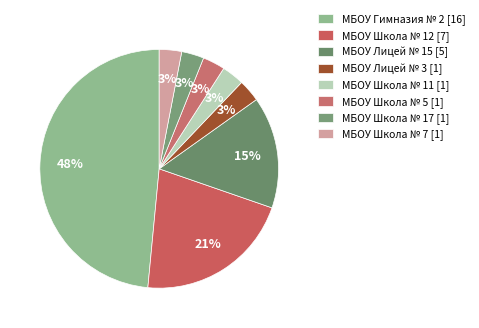

To the nearest percent, what is the combined percentage of МБОУ Лицей № 3 and МБОУ Школа № 5?

6%